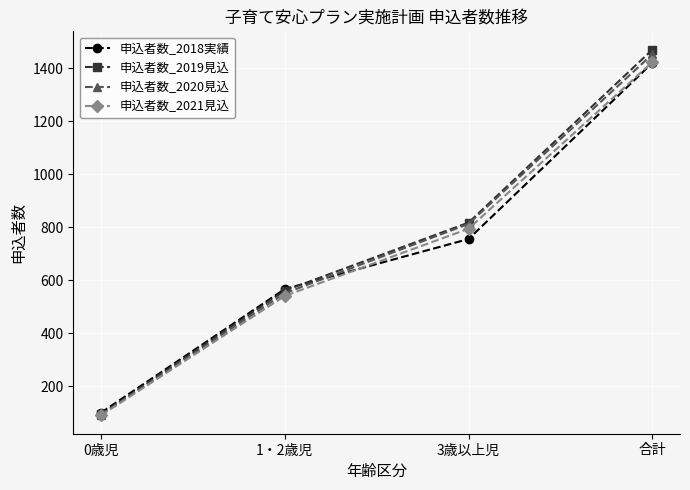

What position from the left is 0歳児?

1